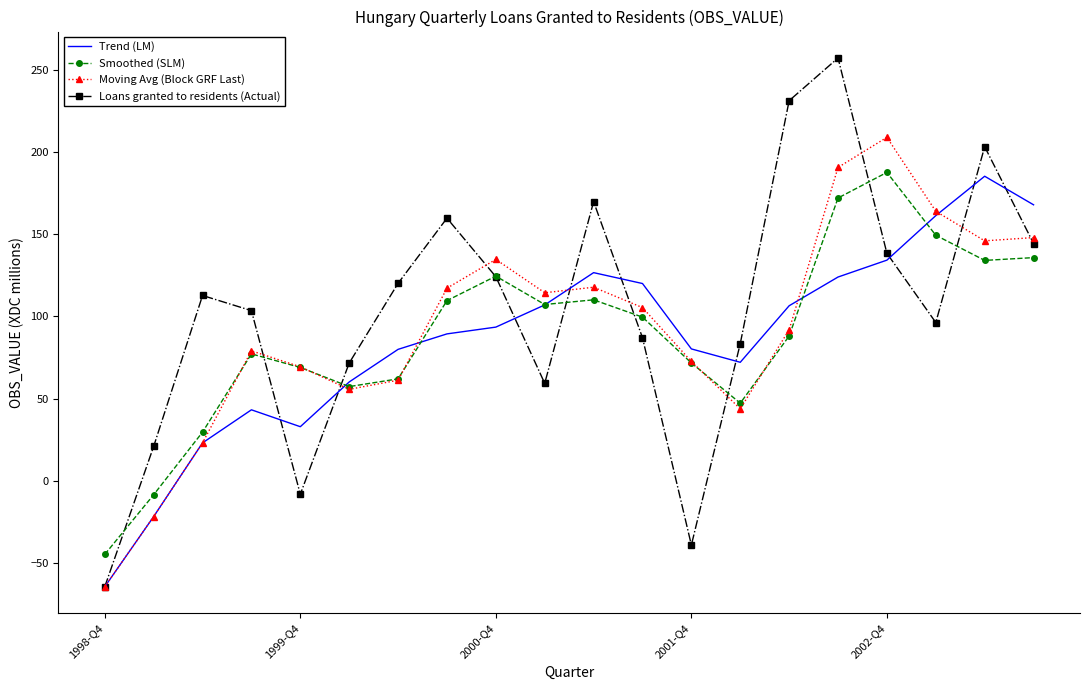

What is the sum of all Loans granted to residents (Actual) values?

2072.1